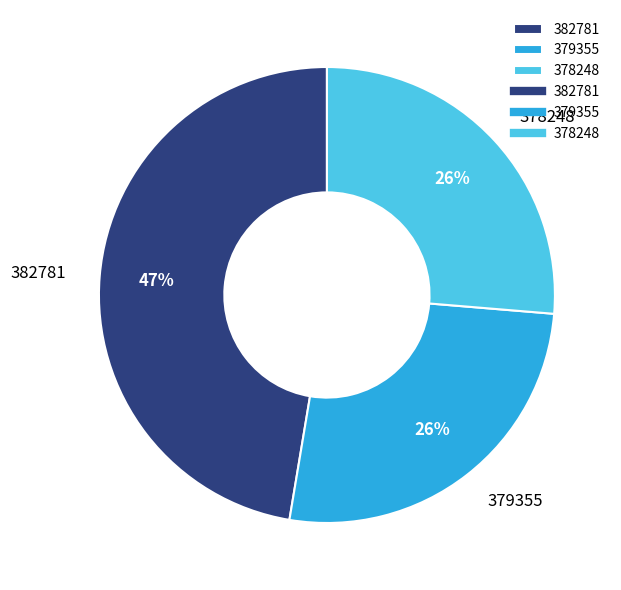

Which slice is the largest?

382781